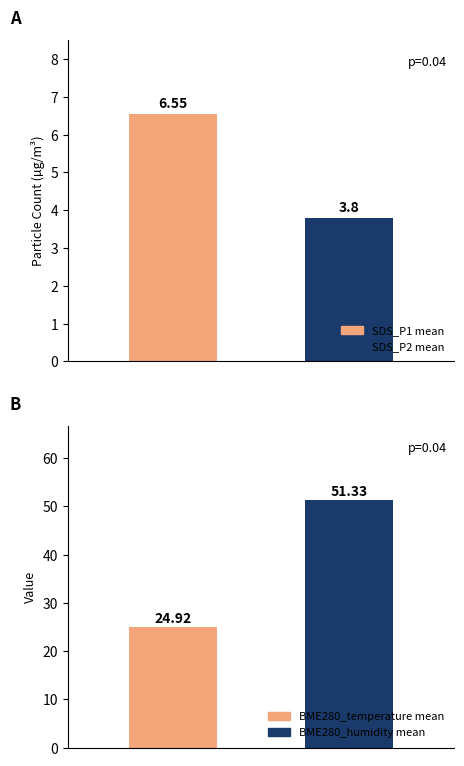

What are all the series names shown in the legend?

SDS_P1, SDS_P2, BME280_humidity, BME280_temperature